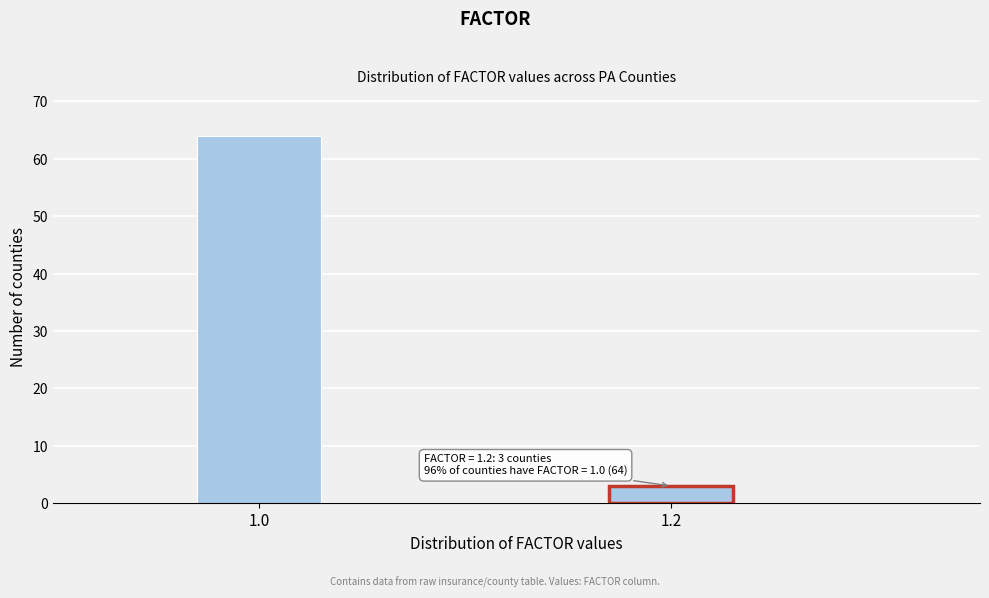

Reading right to left, transcribe all the data shown in this chart.

3	64